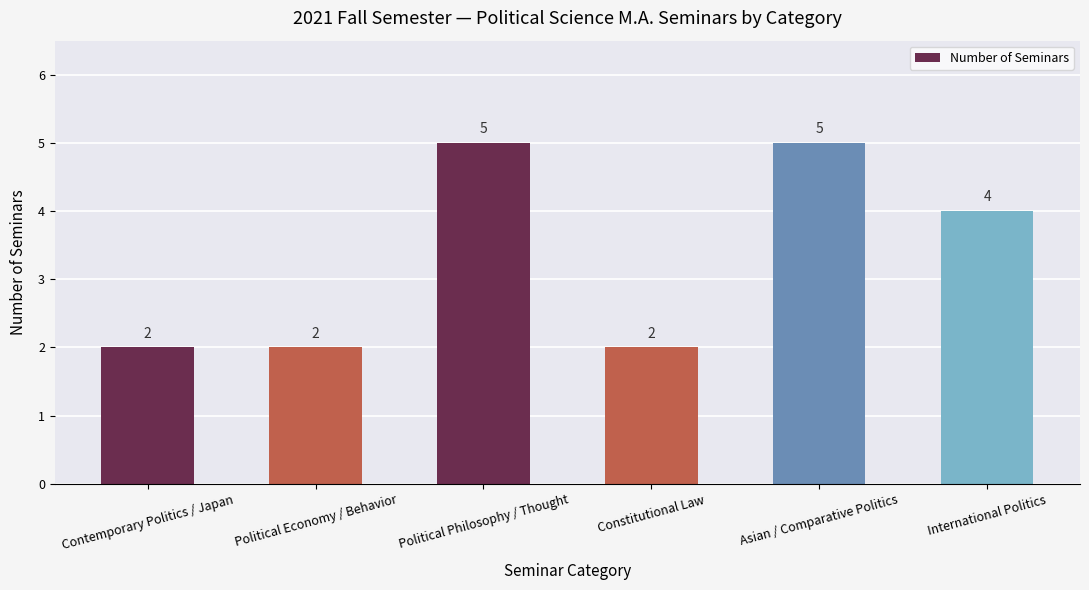

The chart shows a value of 2 at Political Economy / Behavior. True or false?

True